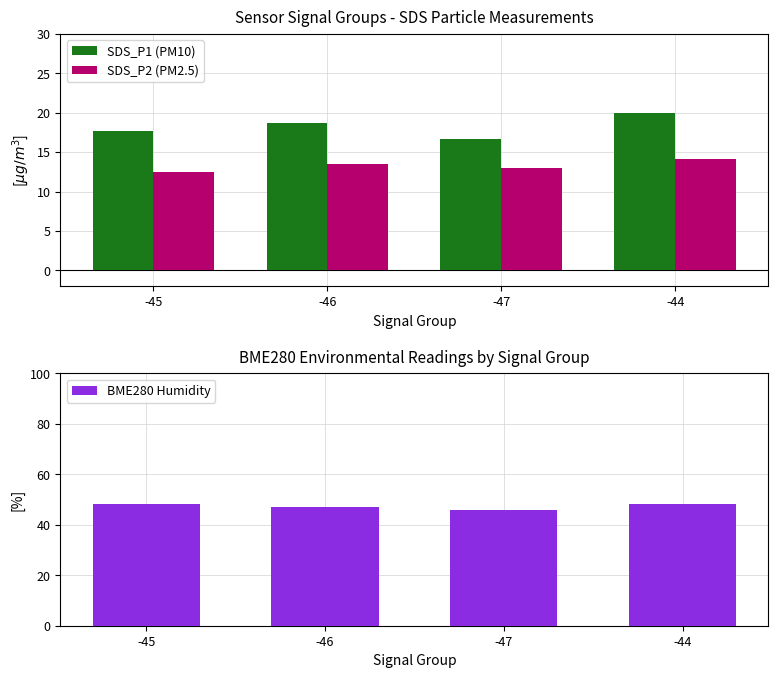

What is the label of the 3rd bar from the left?

-47